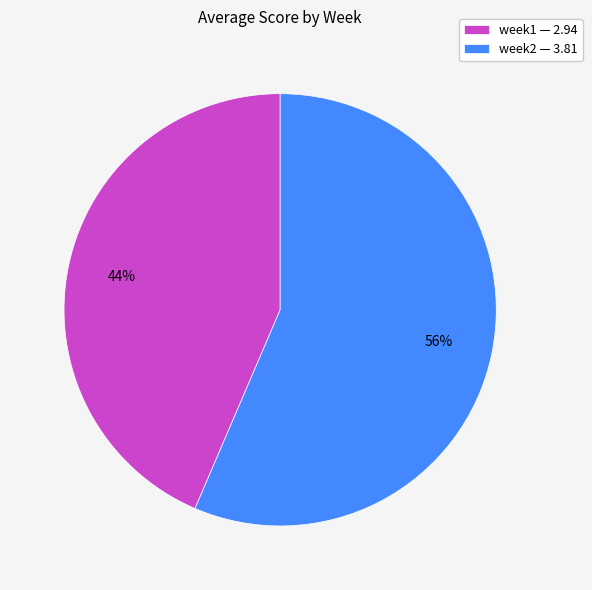

To the nearest percent, what is the average slice percentage?

50%